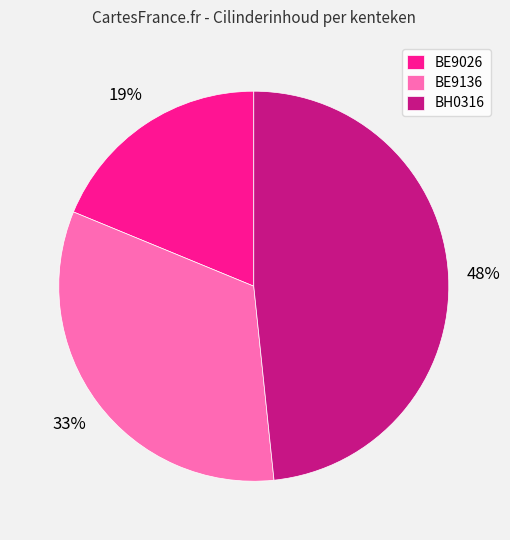

Is BE9136 the majority of the pie?

No